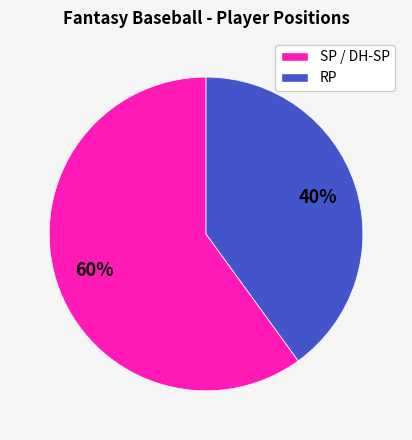

To the nearest percent, what percentage of the pie is SP / DH-SP?

60%